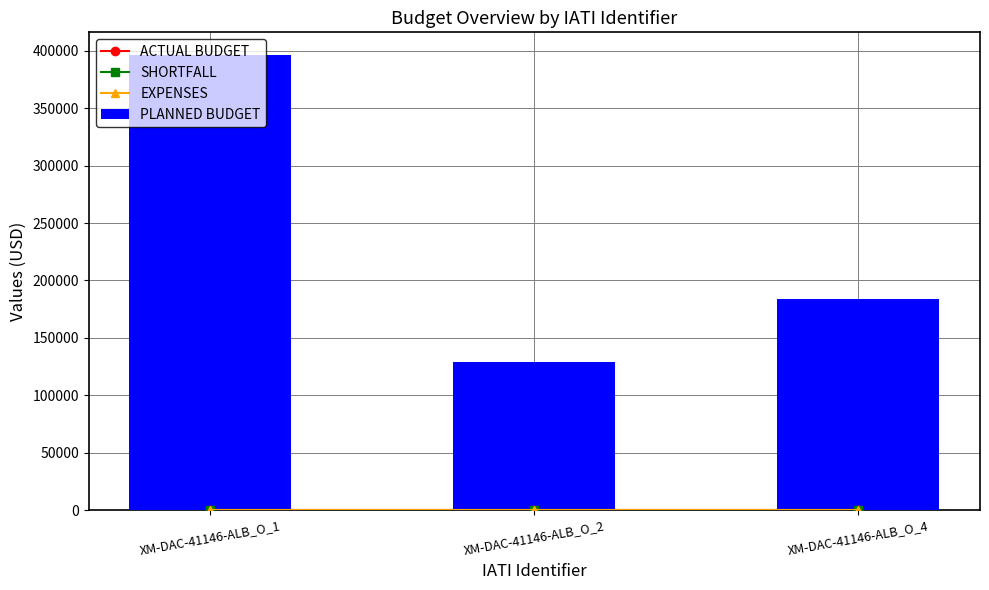

Which category has the highest value in the SHORTFALL series?

XM-DAC-41146-ALB_O_1